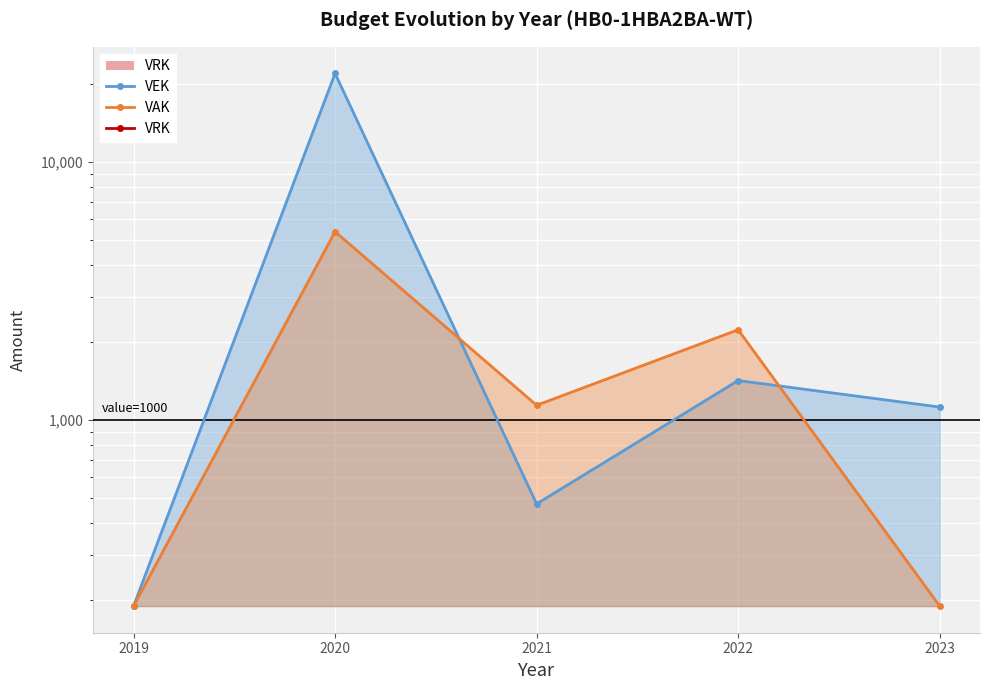

How many data points in VEK are above 1123?

2